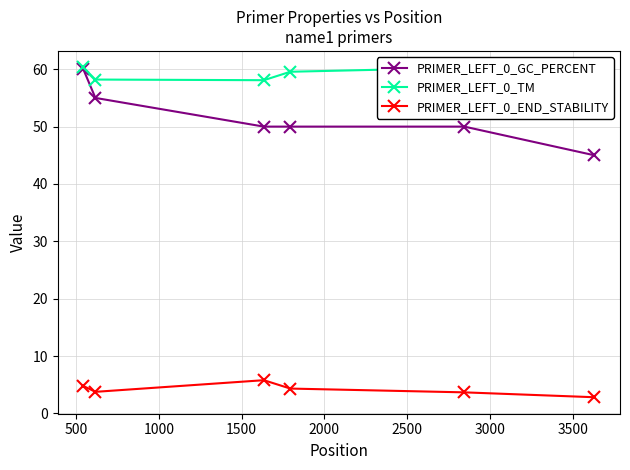

What is the value of the PRIMER_LEFT_0_END_STABILITY point at the 5th from the left?

3.7